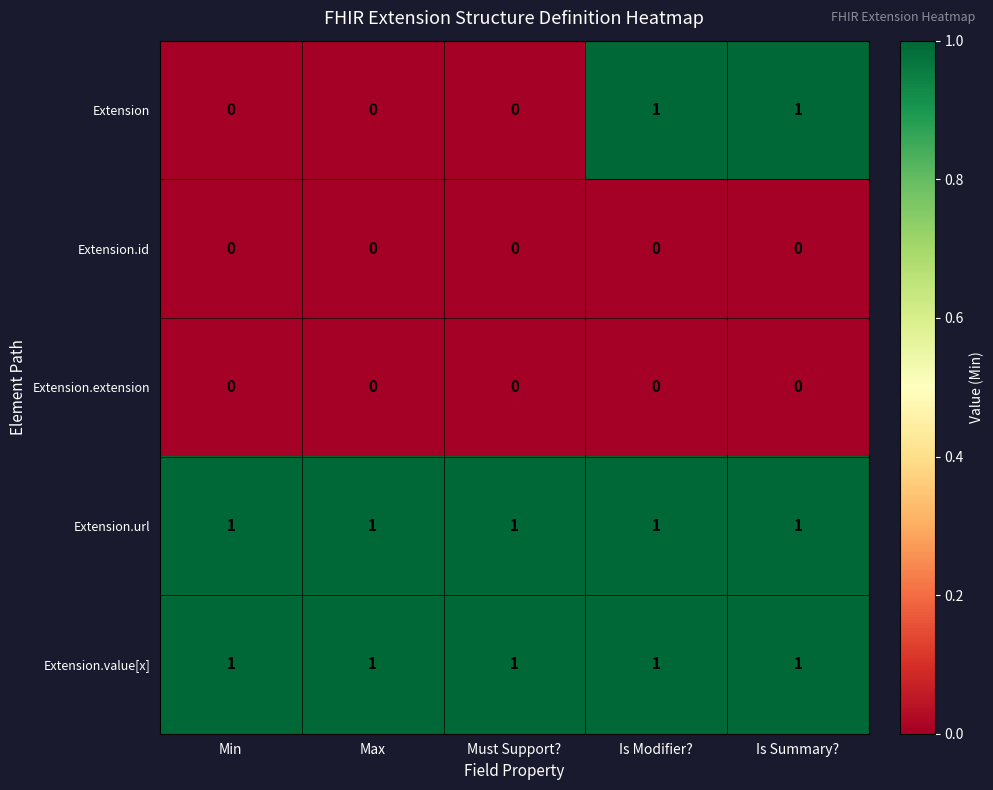

At how many categories does at least one series exceed 0?

5